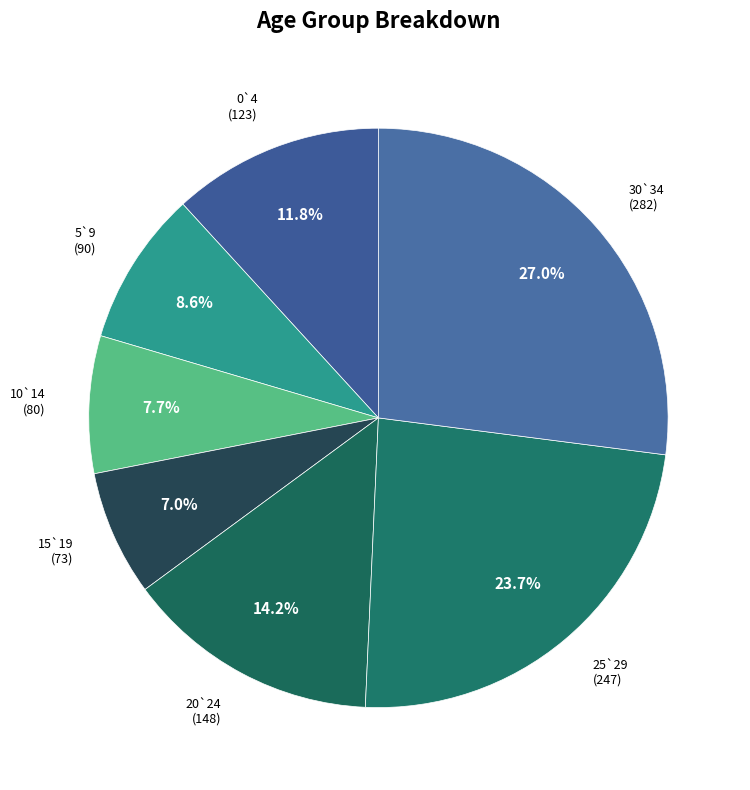

To the nearest percent, what is the combined percentage of 10`14 and 15`19?

15%